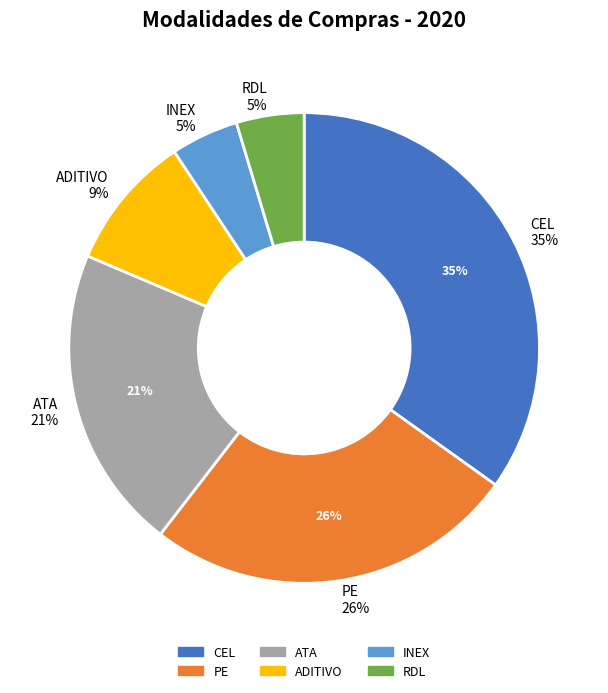

What percentage is the ATA slice, to the nearest percent?

21%